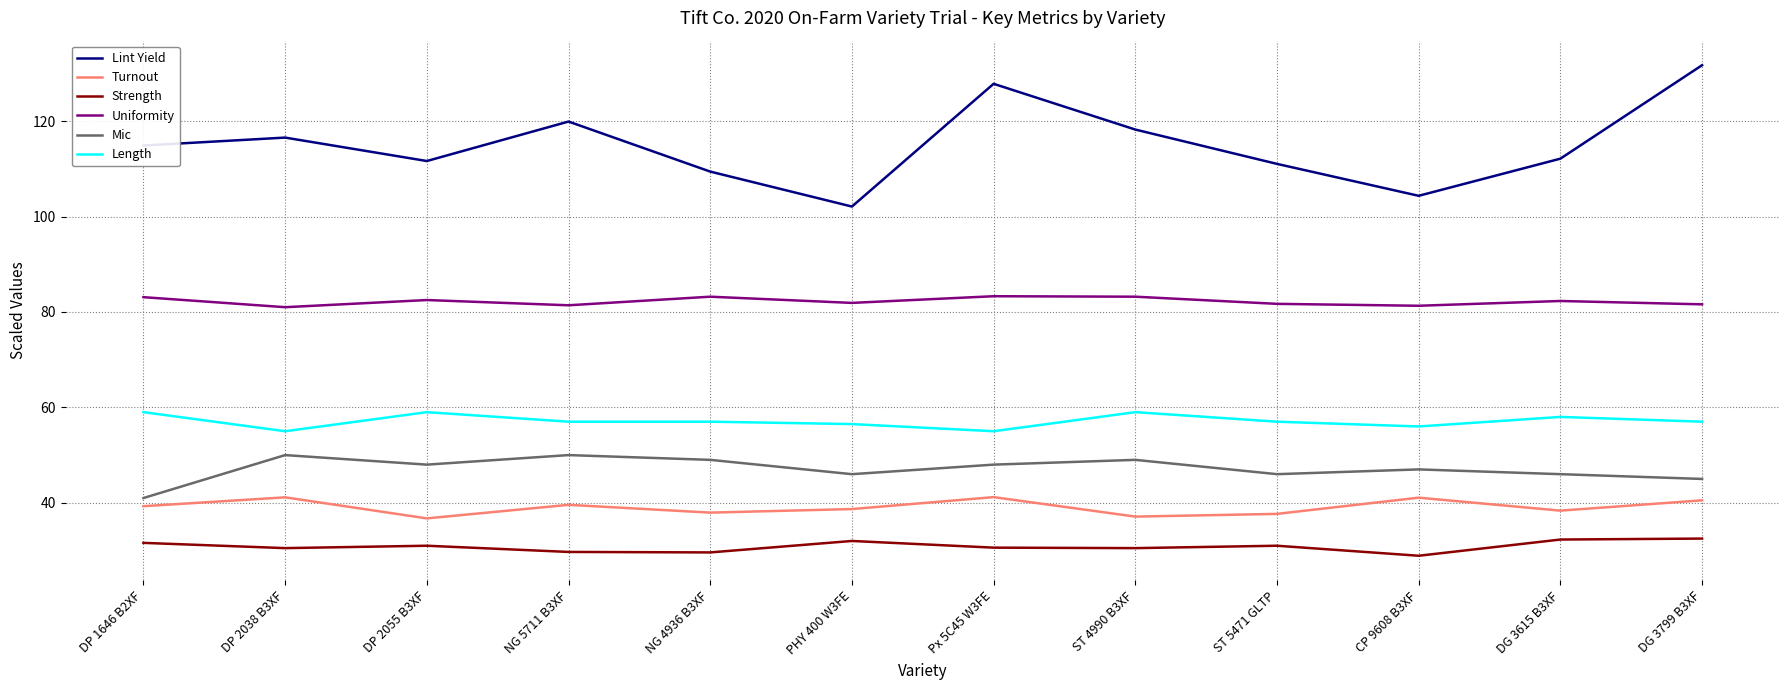

Is it true that Uniformity equals 18.1 at Px 5C45 W3FE?

False